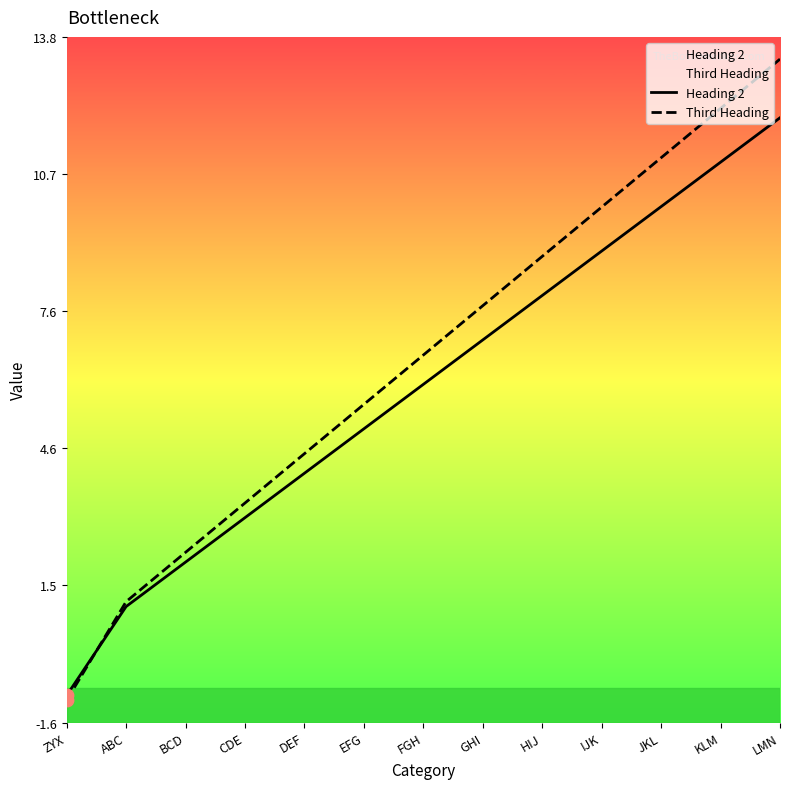

At which category is the sum across all series the highest?

LMN